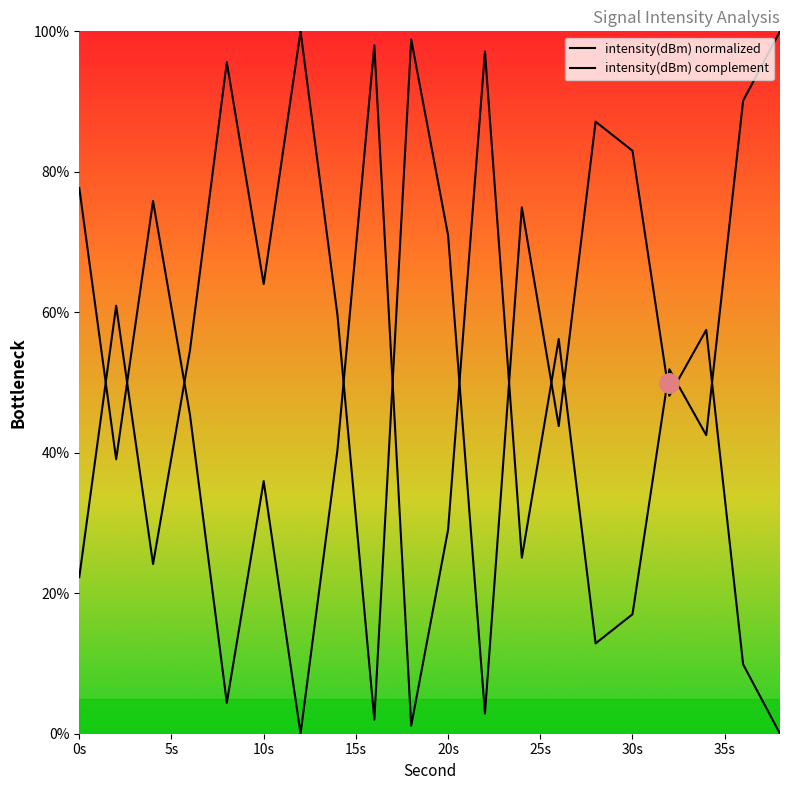

What is the difference between the values at 26 and 36?

33.9